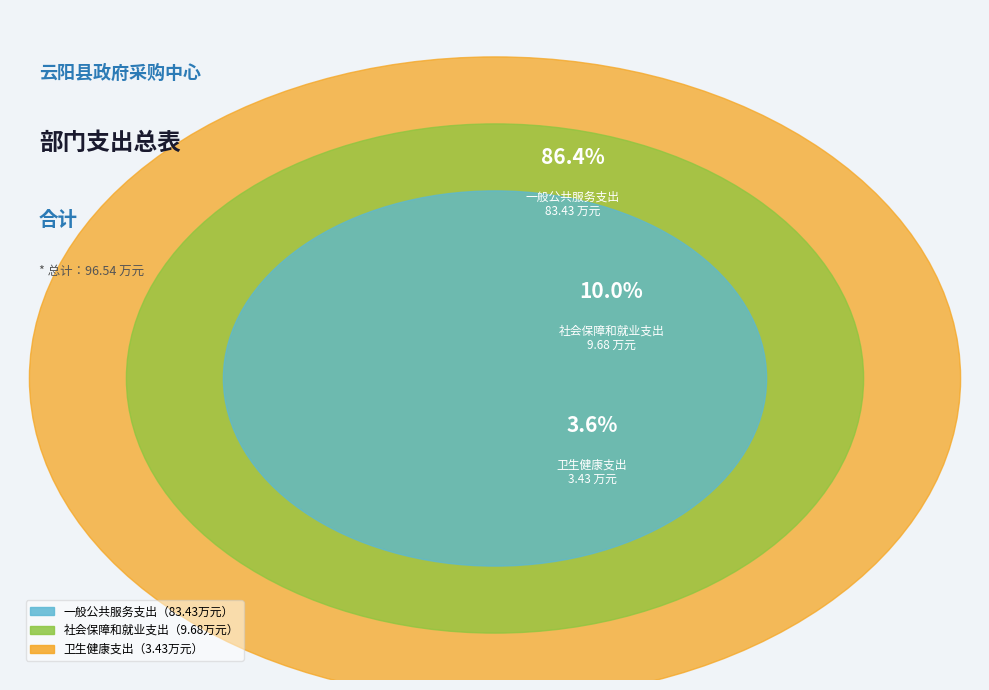

To the nearest percent, what percentage of the pie is 一般公共服务支出?

86%